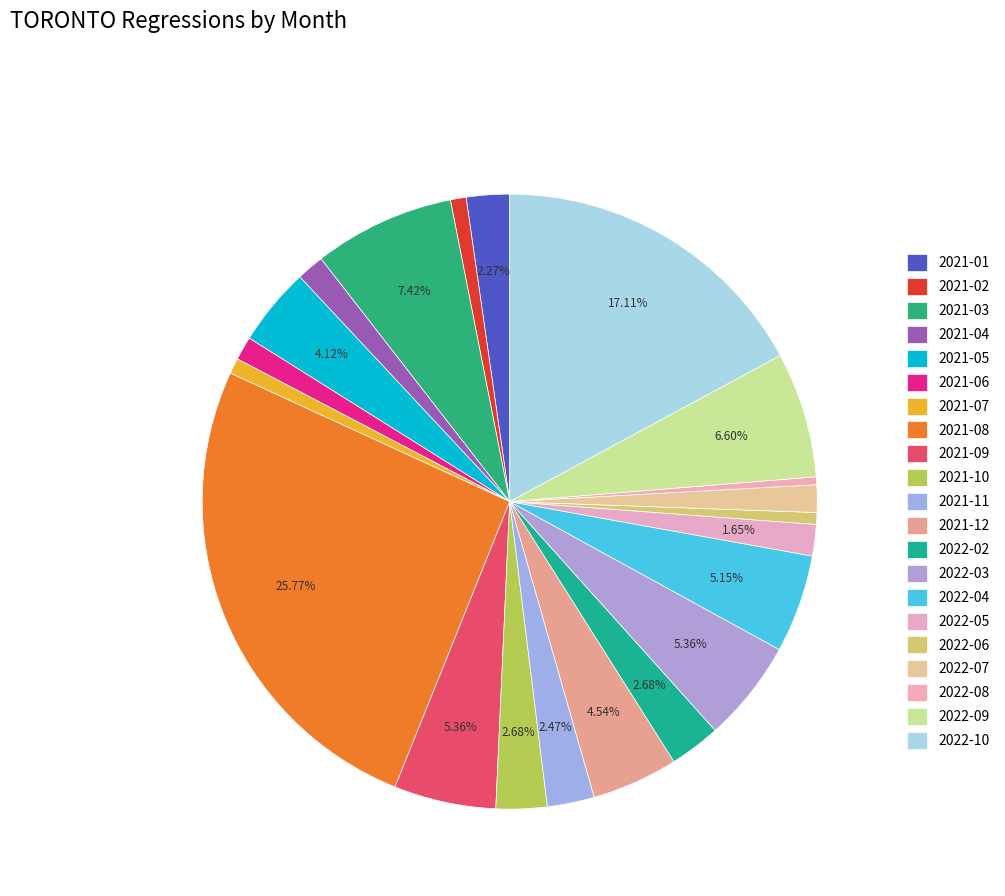

How many segments does this pie chart have?

21